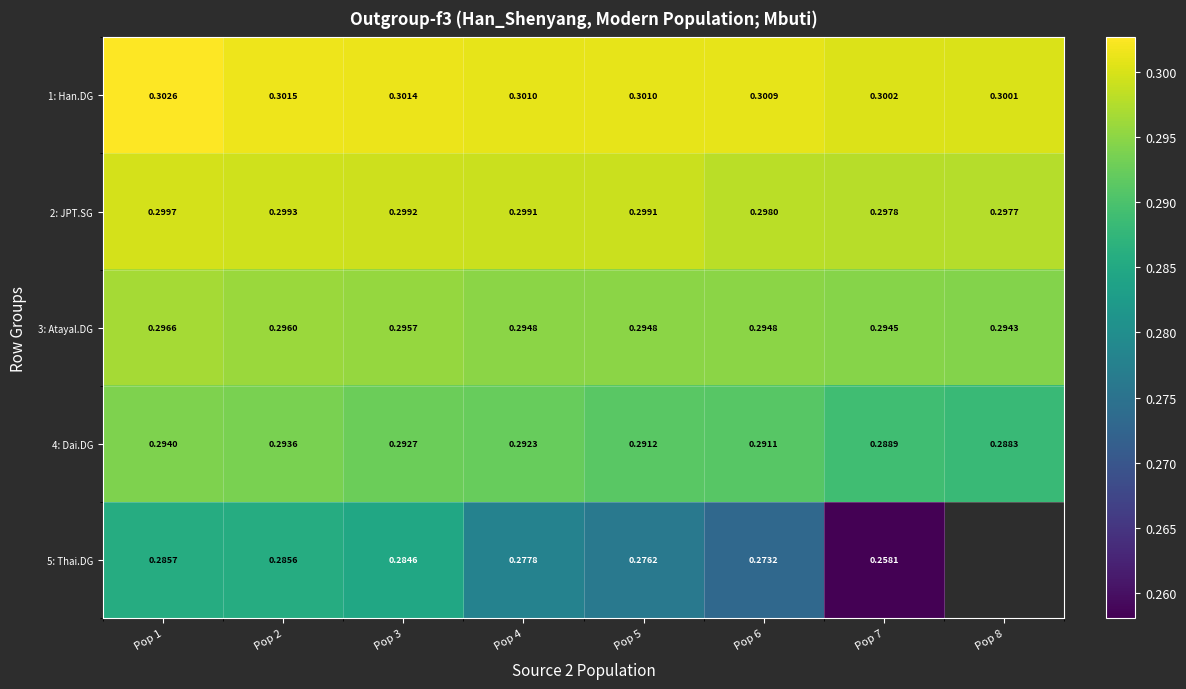

Which category has the lowest value across all series?

Pop 7